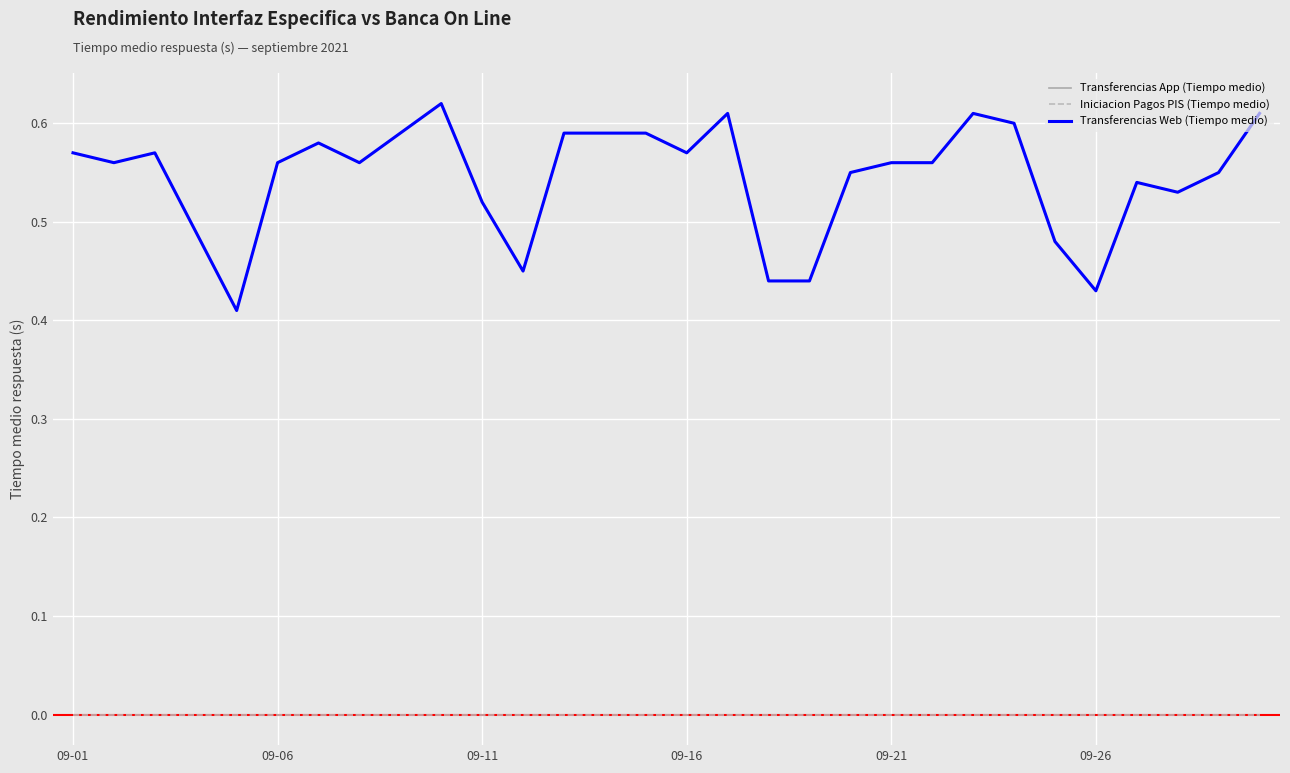

True or false: Iniciacion Pagos PIS (Tiempo medio) and Transferencias Web (Tiempo medio) cross at least once.

False